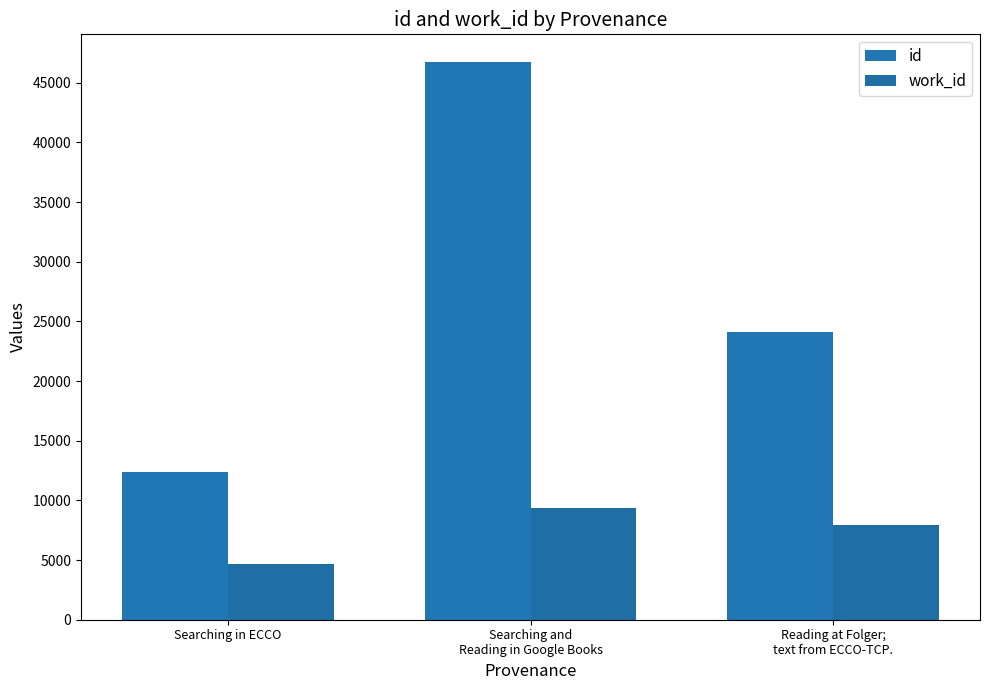

Is it true that id equals 24141 at Reading at Folger;
text from ECCO-TCP.?

True